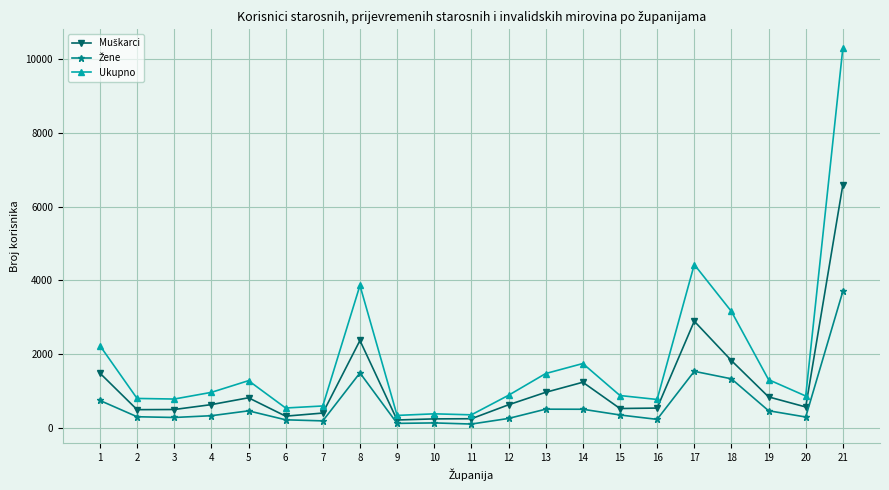

Which series has the widest spread of values?

Ukupno